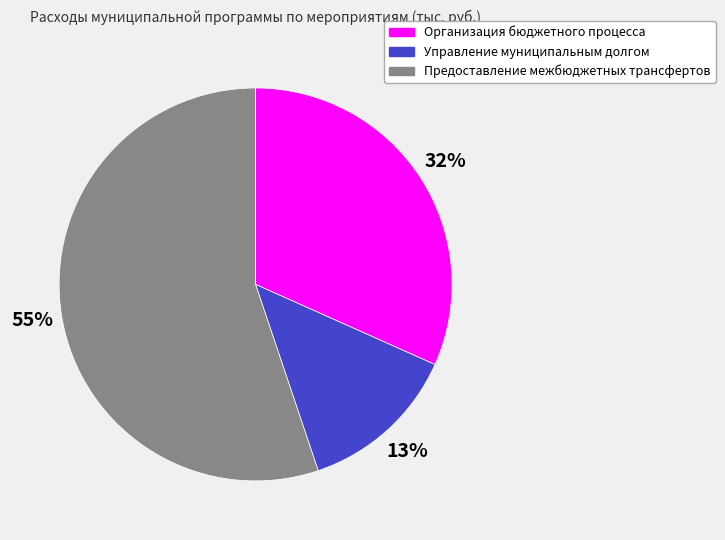

Which has a higher value, Управление муниципальным долгом or Организация бюджетного процесса?

Организация бюджетного процесса